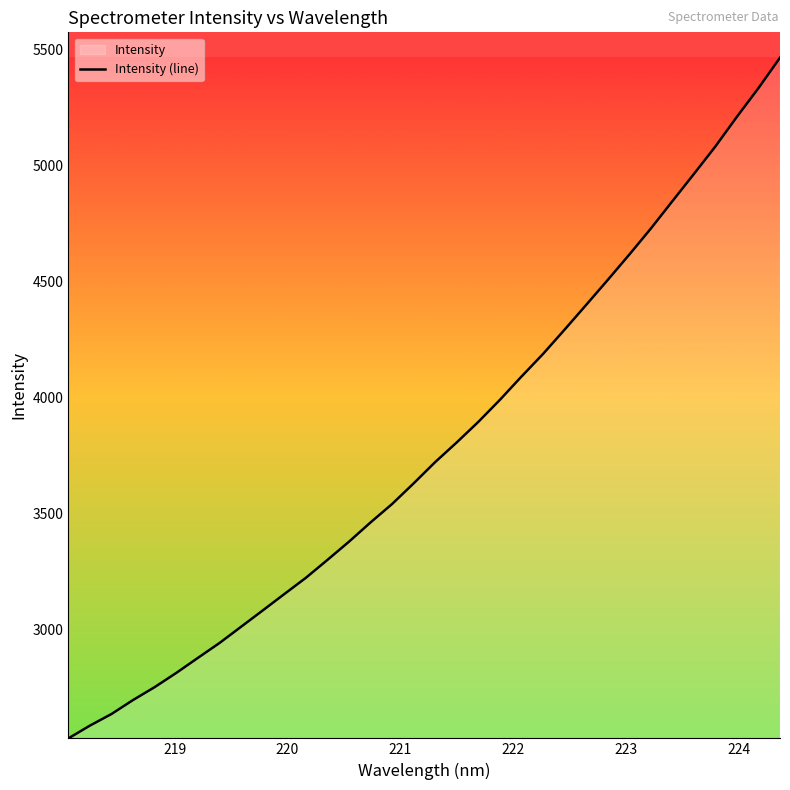

What is the difference between the maximum and minimum values?

2934.8